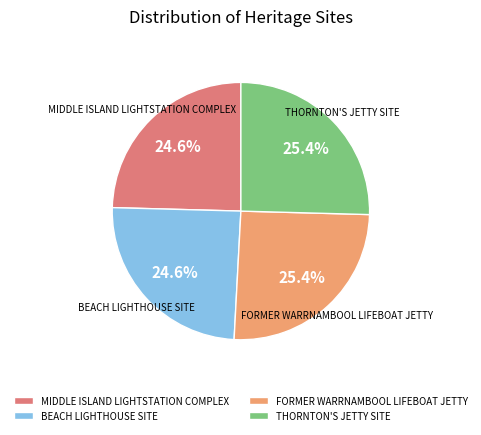

How much of the chart is everything except BEACH LIGHTHOUSE SITE?

75.4%